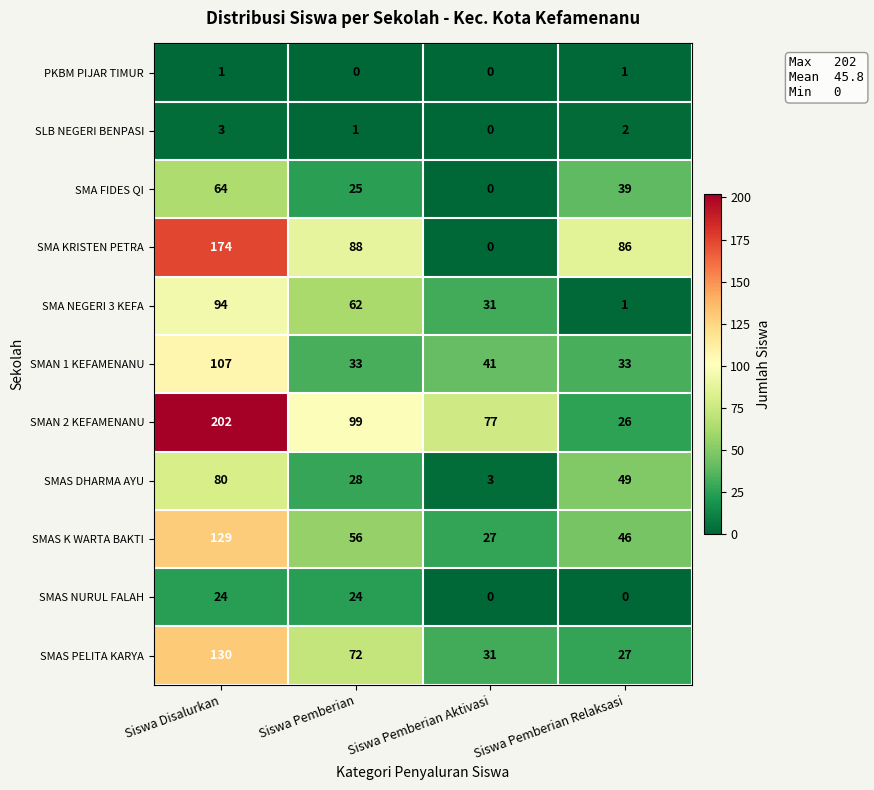

At which category is the sum across all series the highest?

Siswa Disalurkan